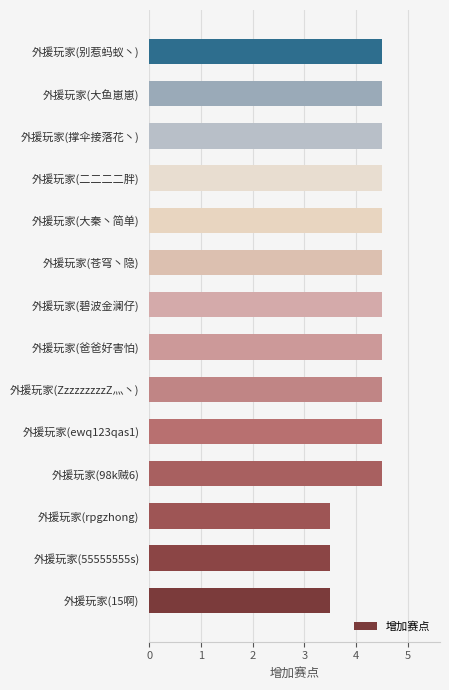

What is the smallest value displayed?

3.5